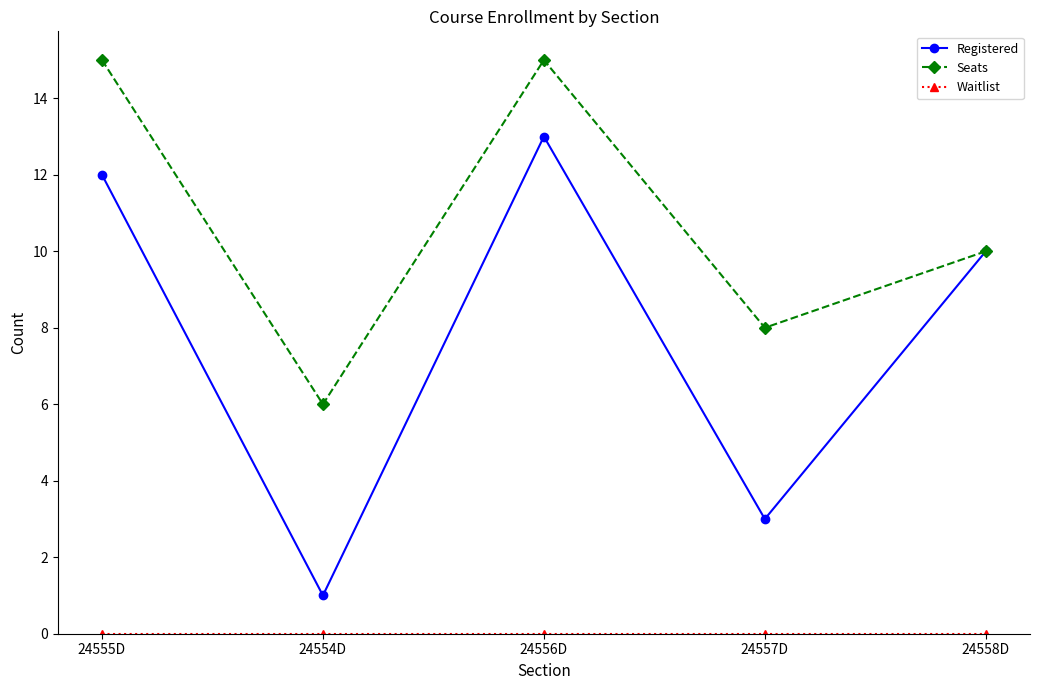

How many lines are shown in the chart?

3